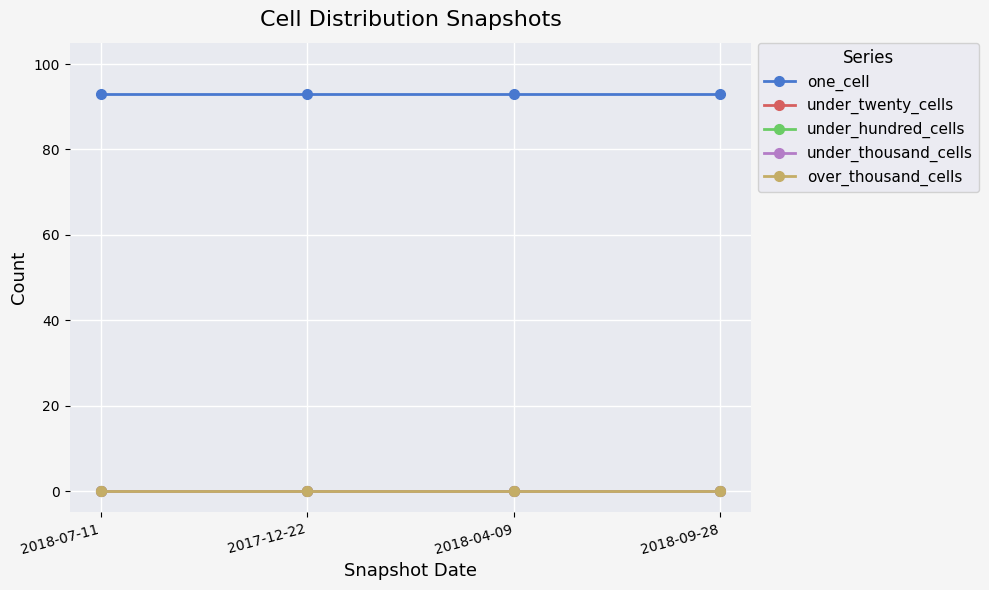

Between 2018-04-09 and 2018-07-11, which is larger?

2018-04-09